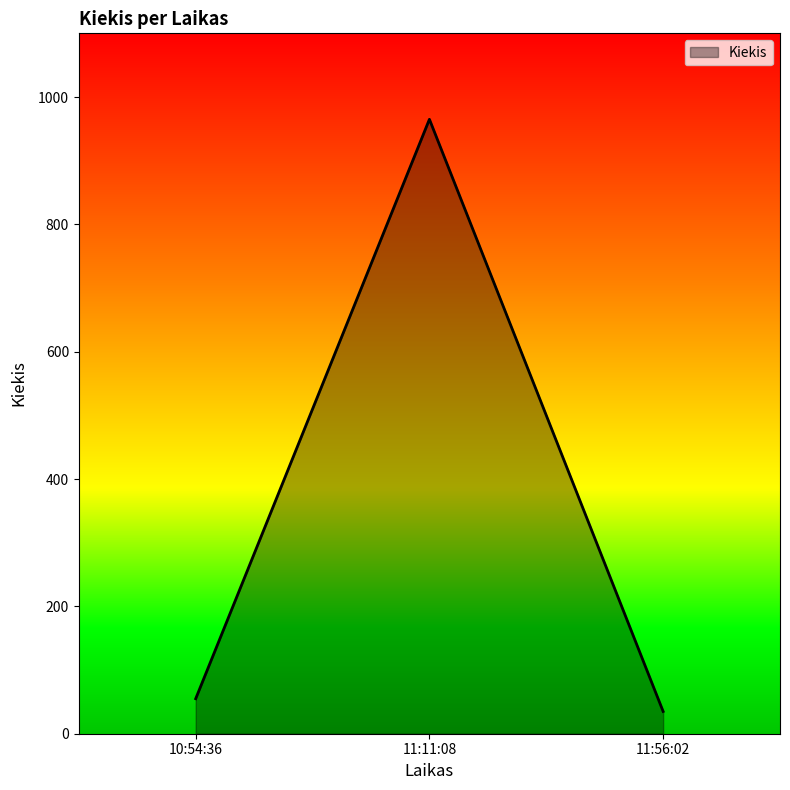

What is the minimum value shown in the chart?

35